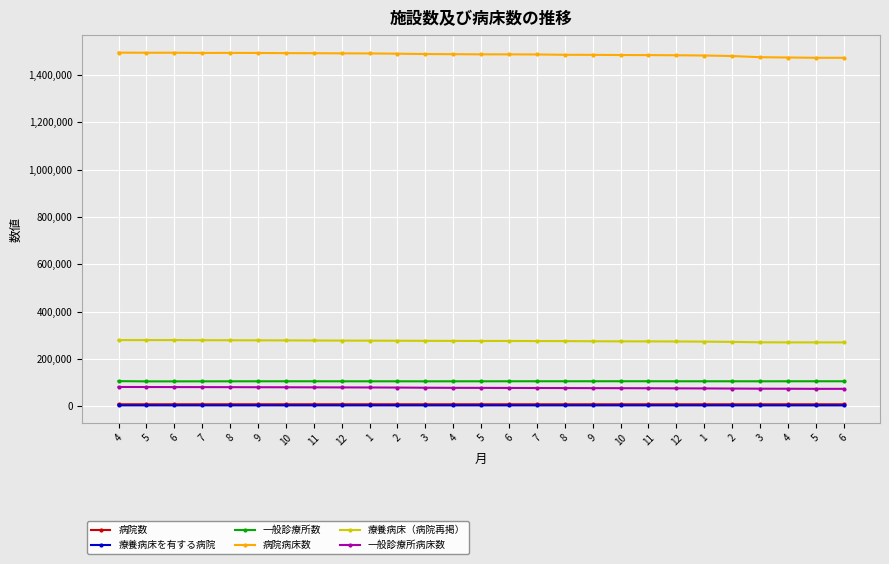

What is the label of the 9th point from the right?

10